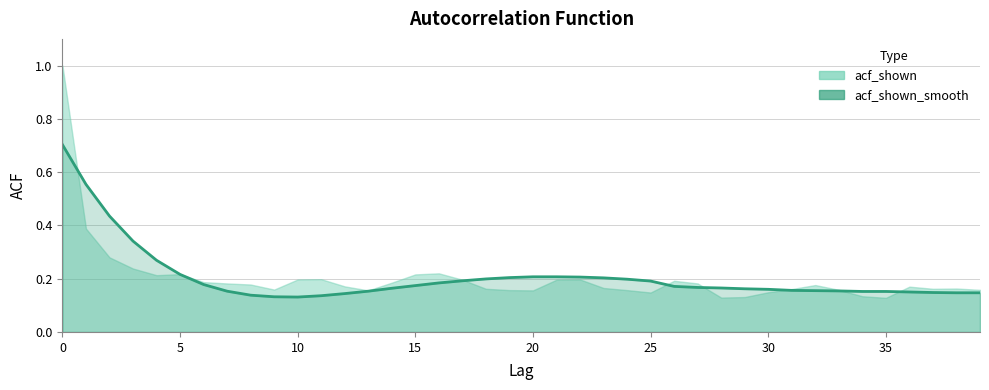

How many categories are shown in the chart?

40